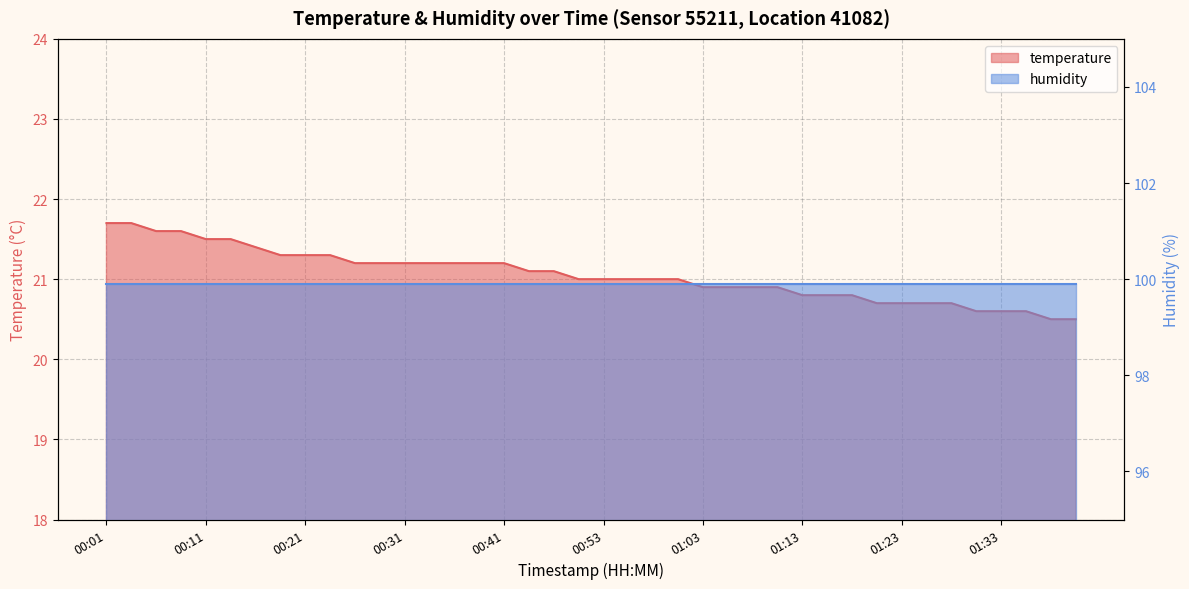

What is the average value?

21.1